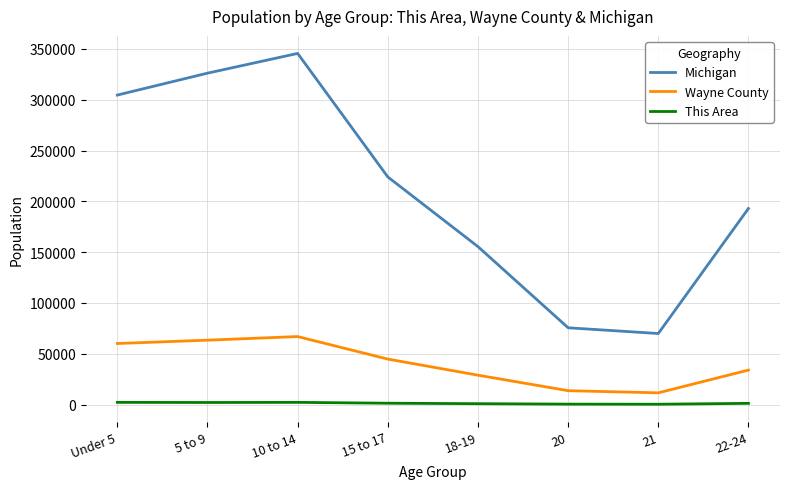

True or false: Michigan has a value of 69957 at 21.

True